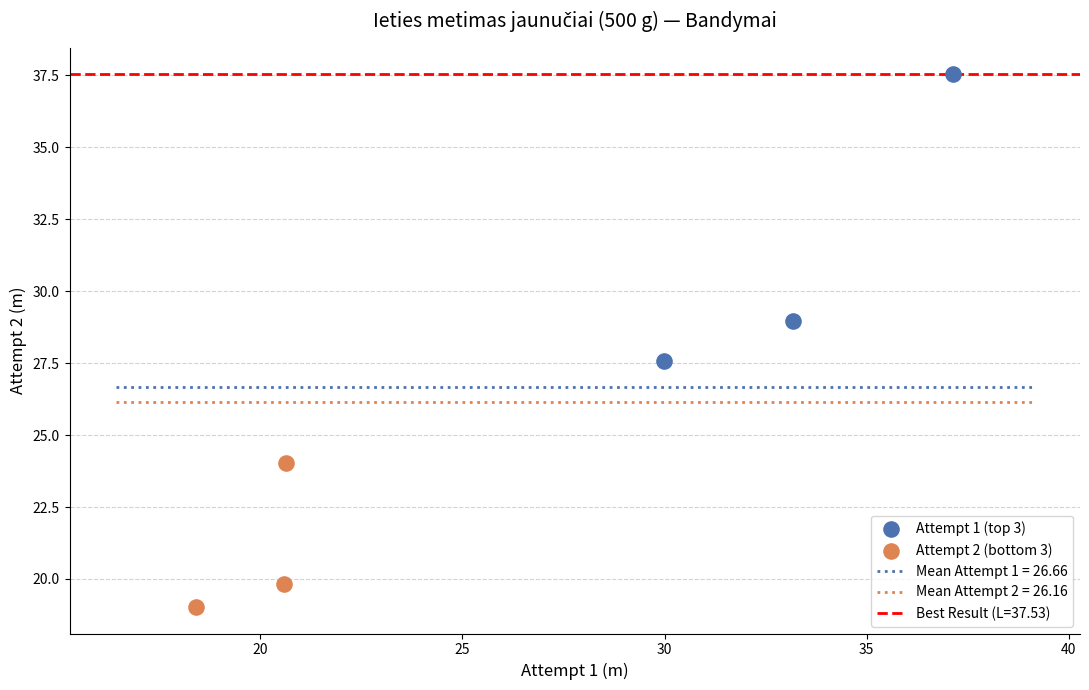

Which series has the widest spread of Y values?

Attempt 1 (top 3)